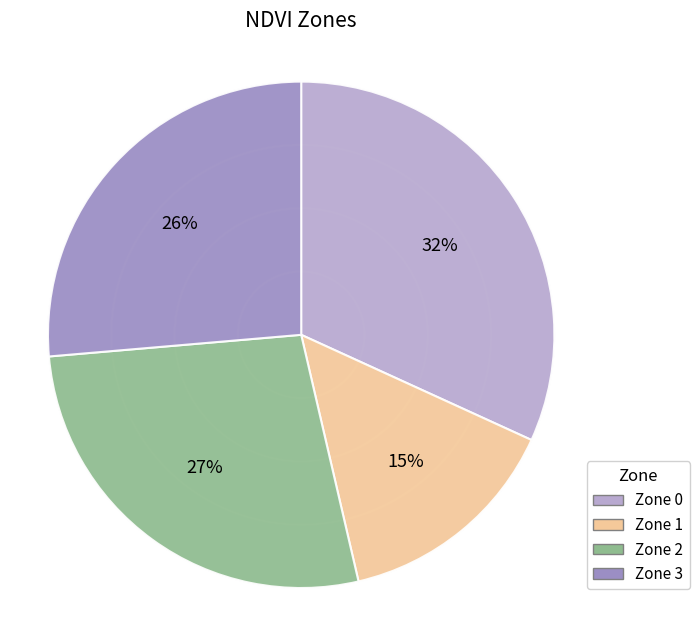

How many slices are in this pie chart?

4